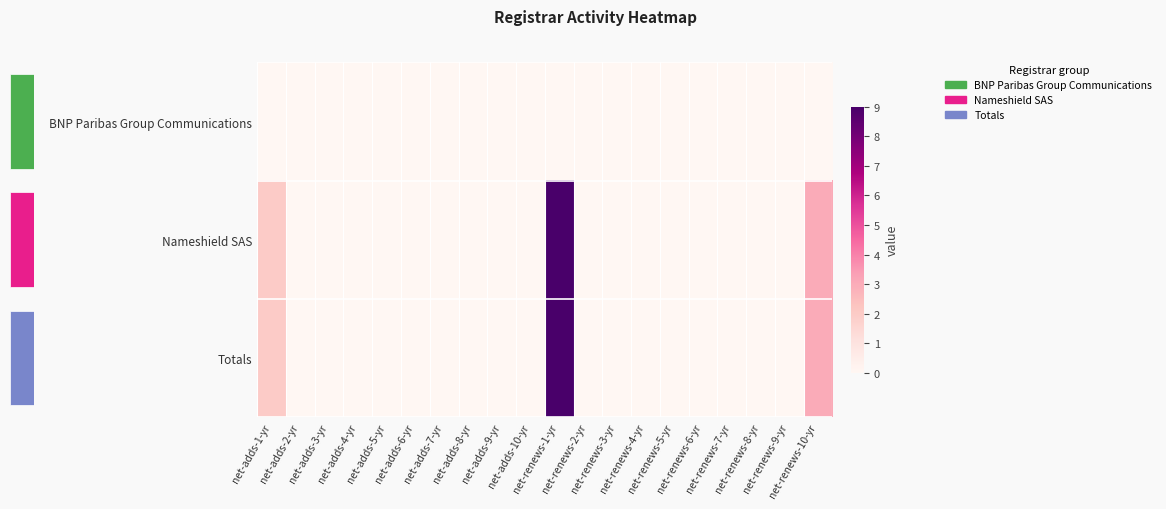

At how many categories does at least one series exceed 7?

1